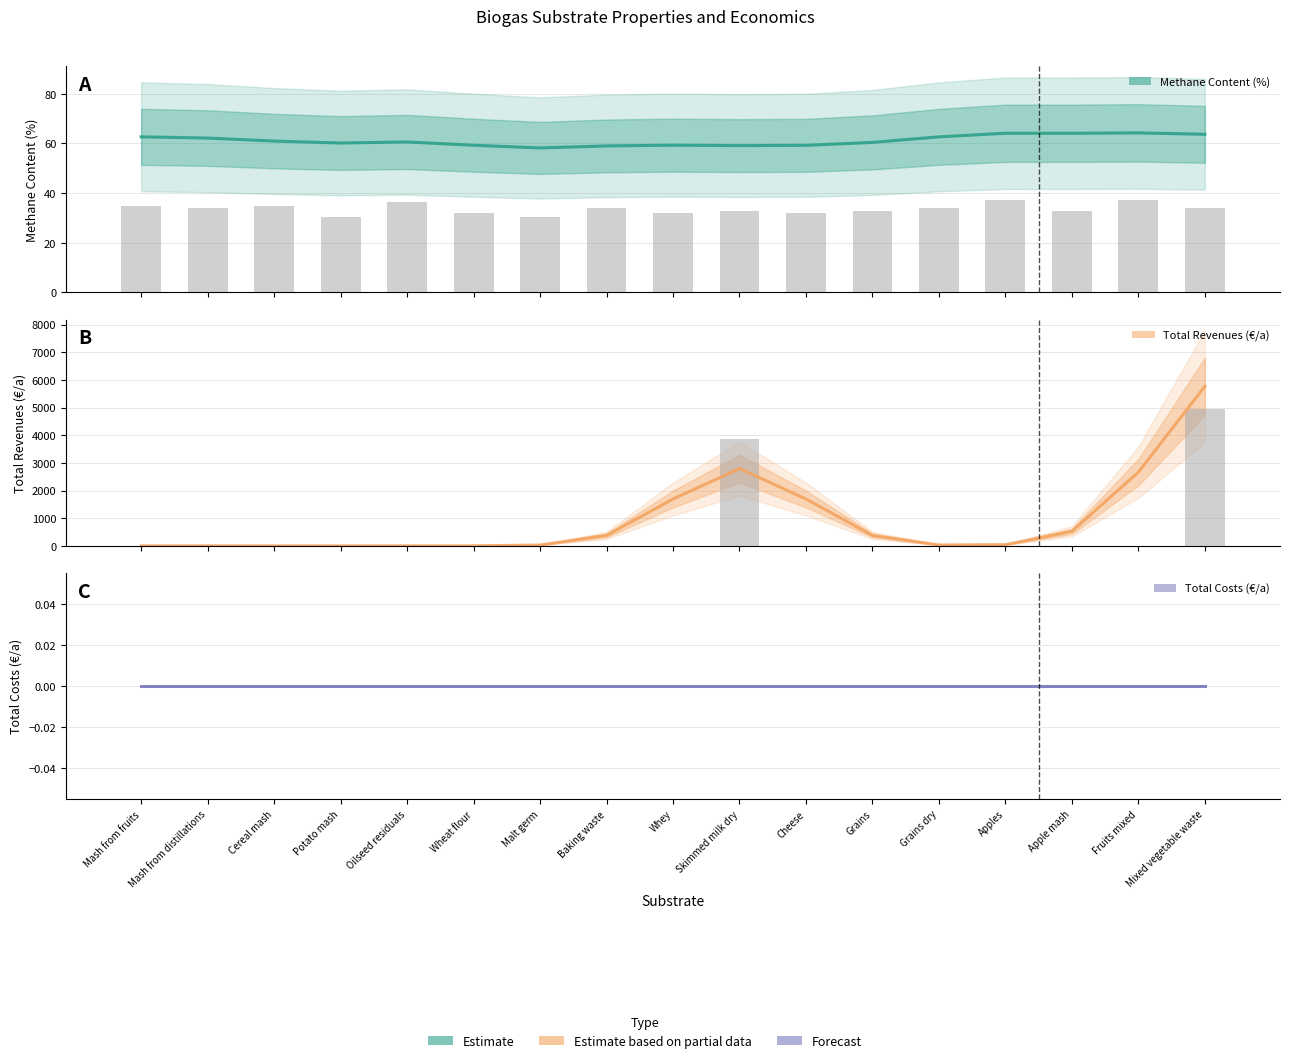

Reading left to right, what are all the values shown in this chart?

Methane Content (%): 62.7	62.2	61.0	60.2	60.6	59.3	58.2	59.0	59.3	59.1	59.2	60.4	62.7	64.1	64.1	64.3	63.7
Total Revenues (€/a): 0.0	0.0	0.0	0.0	0.0	0.9	31.0	377.9	1693.8	2792.6	1693.8	377.9	32.2	42.0	525.8	2663.7	5768.2
Total Costs (€/a): 0.0	0.0	0.0	0.0	0.0	0.0	0.0	0.0	0.0	0.0	0.0	0.0	0.0	0.0	0.0	0.0	0.0